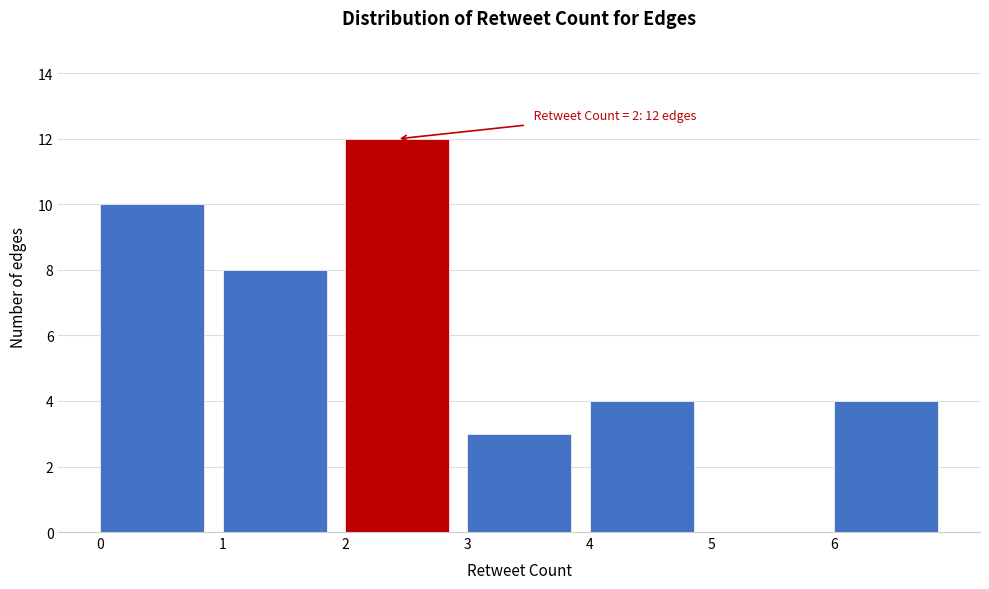

Which range on the x-axis has the tallest bar?

2 to 3